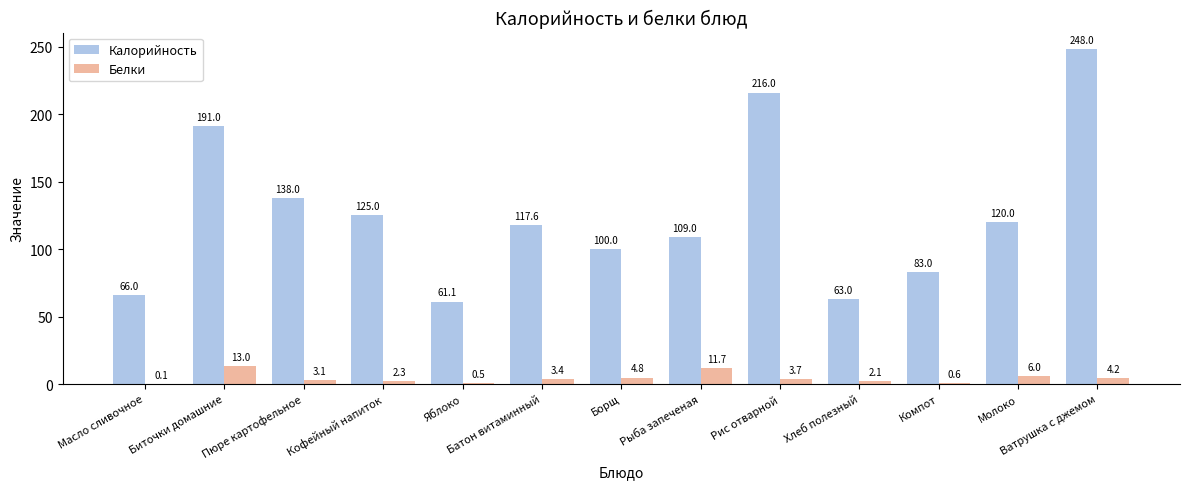

The value of Калорийность at Хлеб полезный is 63.0. True or false?

True